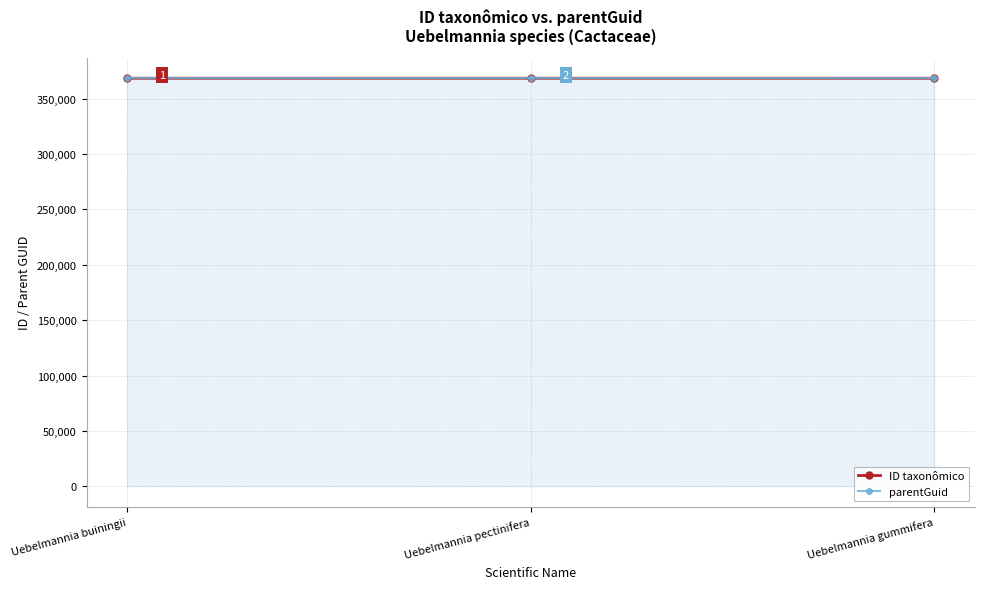

Is it true that parentGuid equals 102356 at Uebelmannia pectinifera?

False